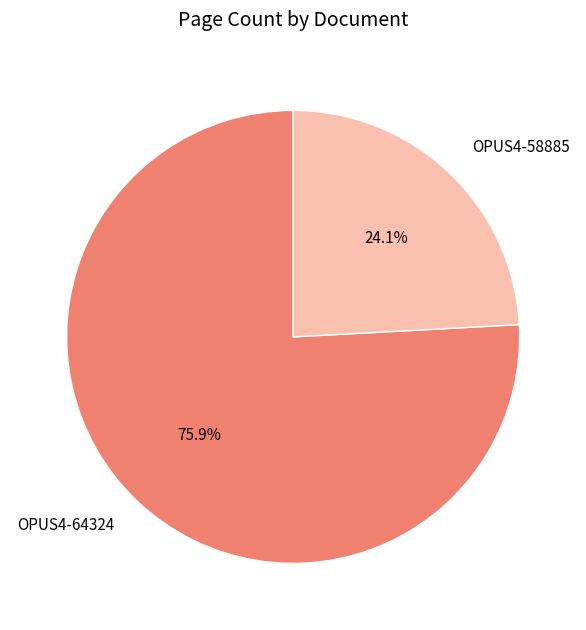

To the nearest percent, what is the difference between the largest and smallest slice percentages?

52%